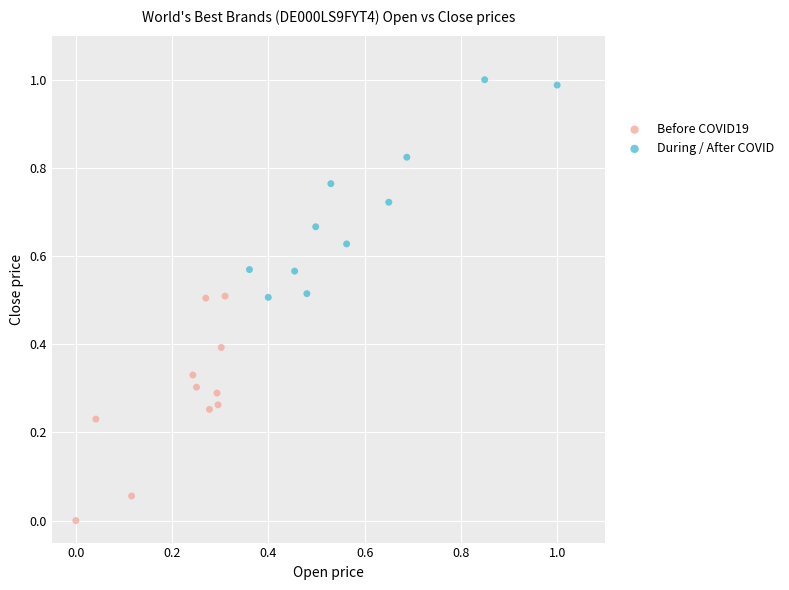

Which series has the widest spread of Y values?

Before COVID19